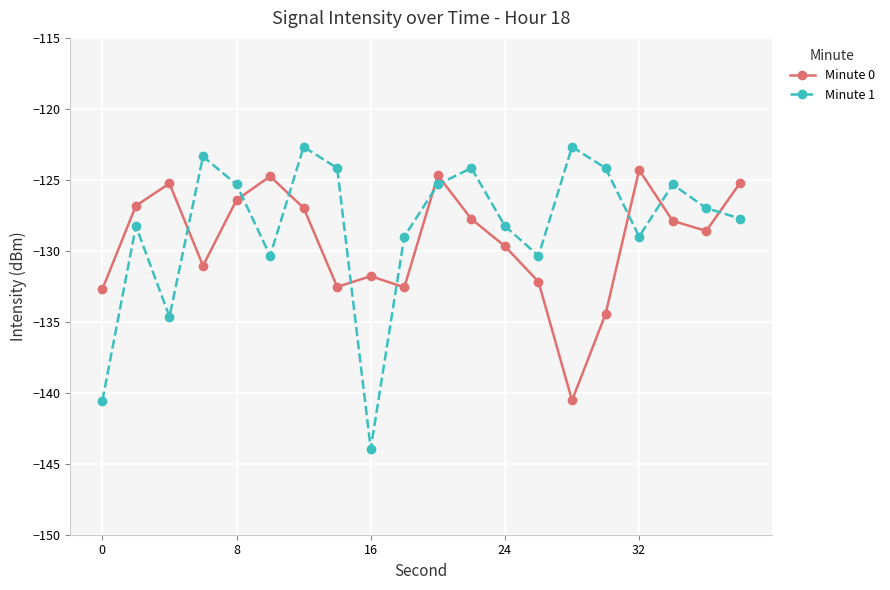

What is the highest value of the Minute 1 series?

-122.7